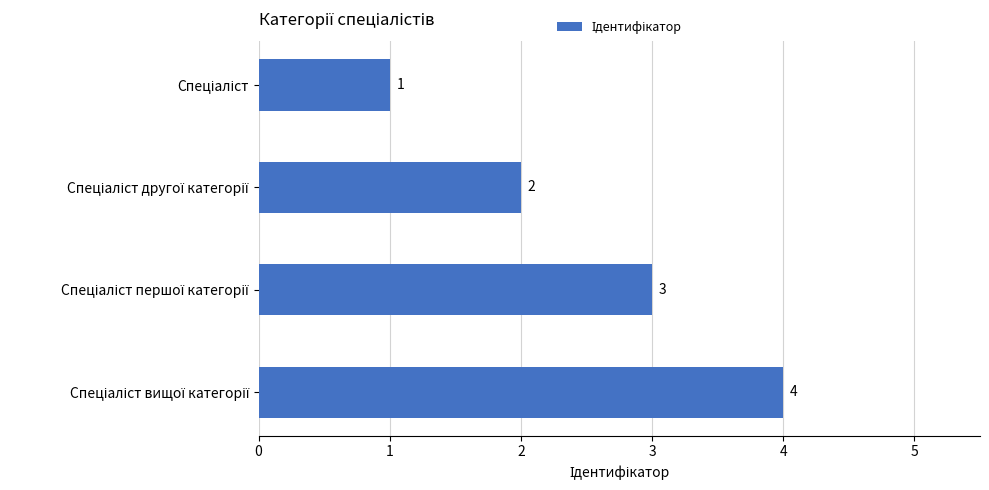

What is the value of the 4th bar from the top?

4